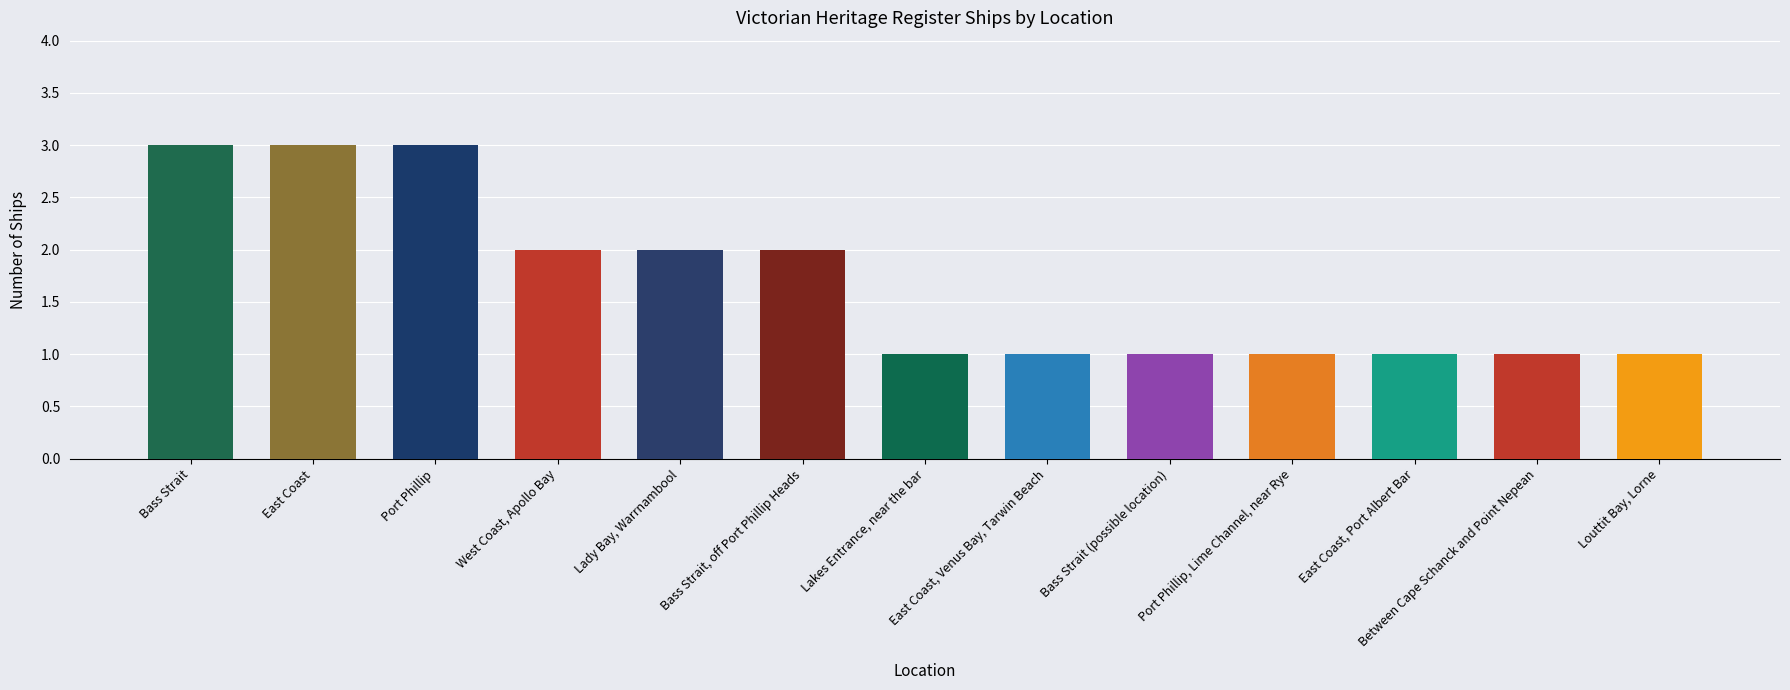

Between Lady Bay, Warrnambool and Louttit Bay, Lorne, which is larger?

Lady Bay, Warrnambool